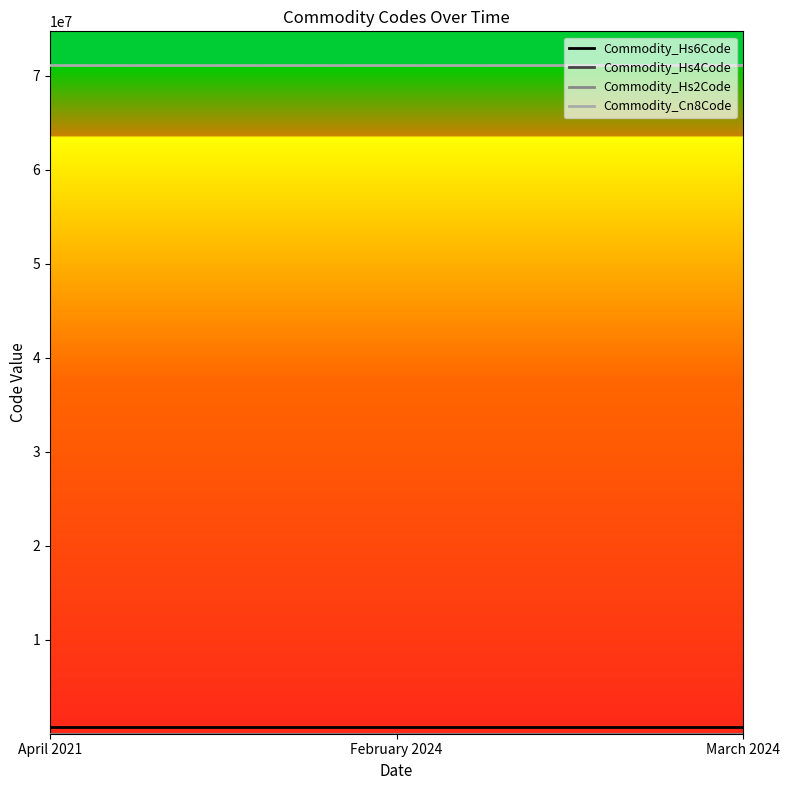

What is the maximum value shown in the chart?

71171900